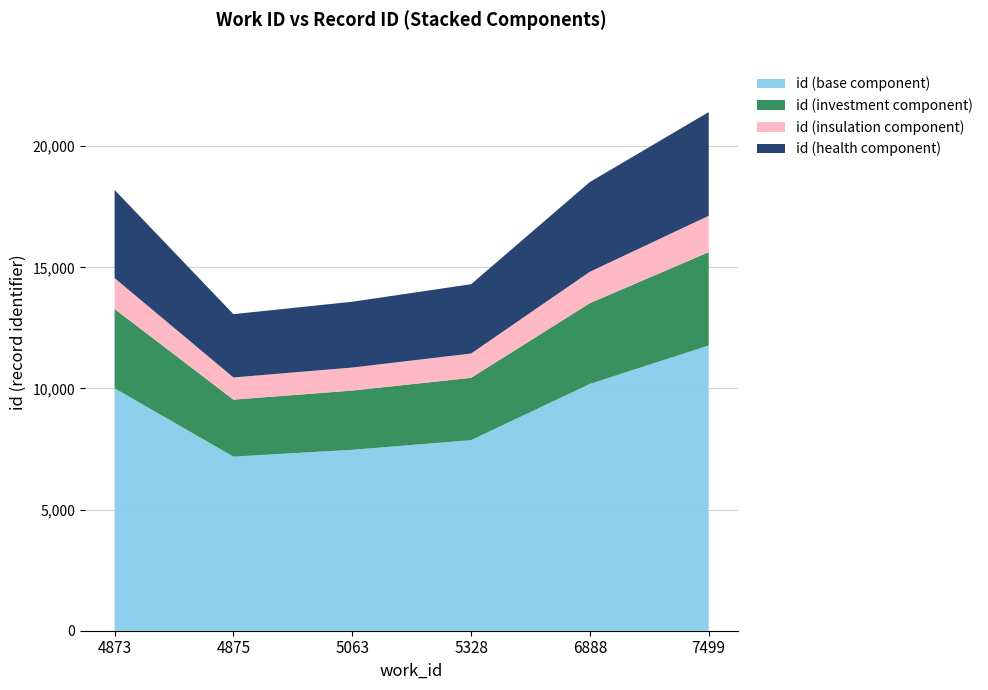

Reading right to left, what are all the values shown in this chart?

21409	18524	14303	13580	13068	18195